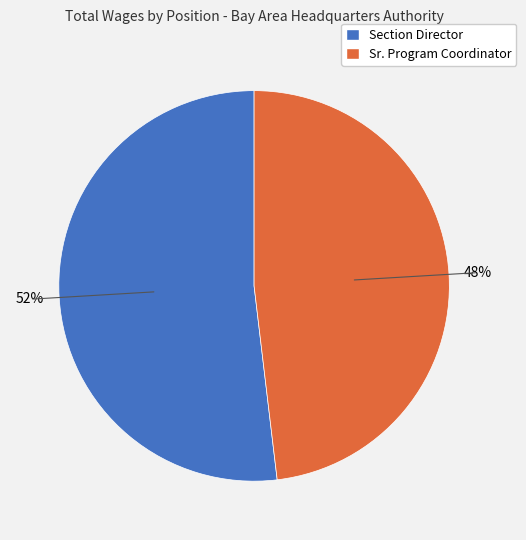

Which slice is the largest?

Section Director